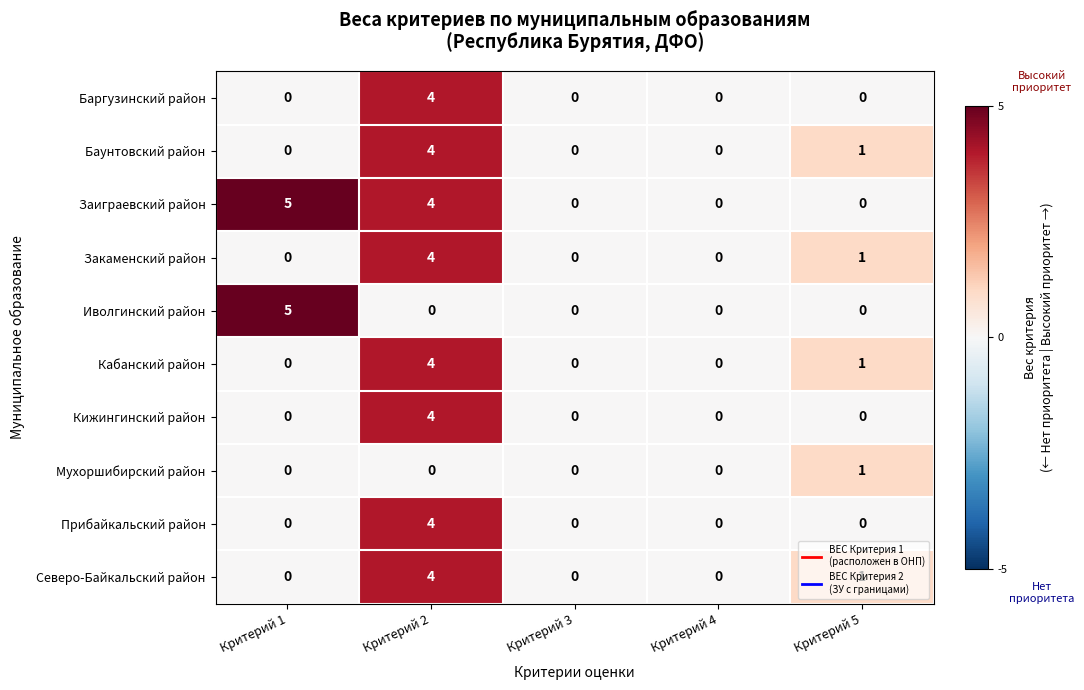

What is the difference between the Баунтовский район values at Критерий 1 and Критерий 2?

4